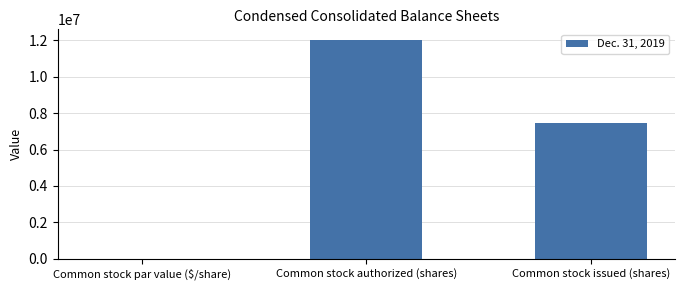

The chart shows a value of 18598477 at Common stock authorized (shares). True or false?

False